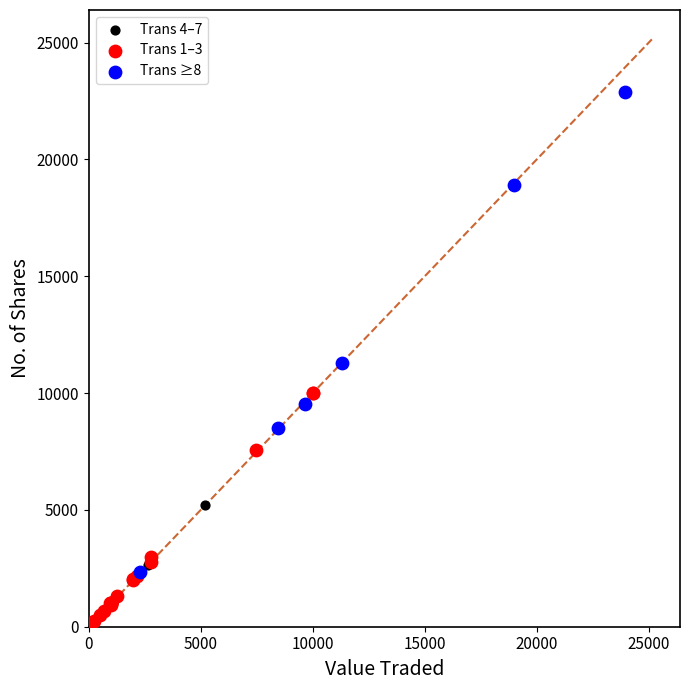

Which series reaches the minimum Y coordinate?

Trans 1–3